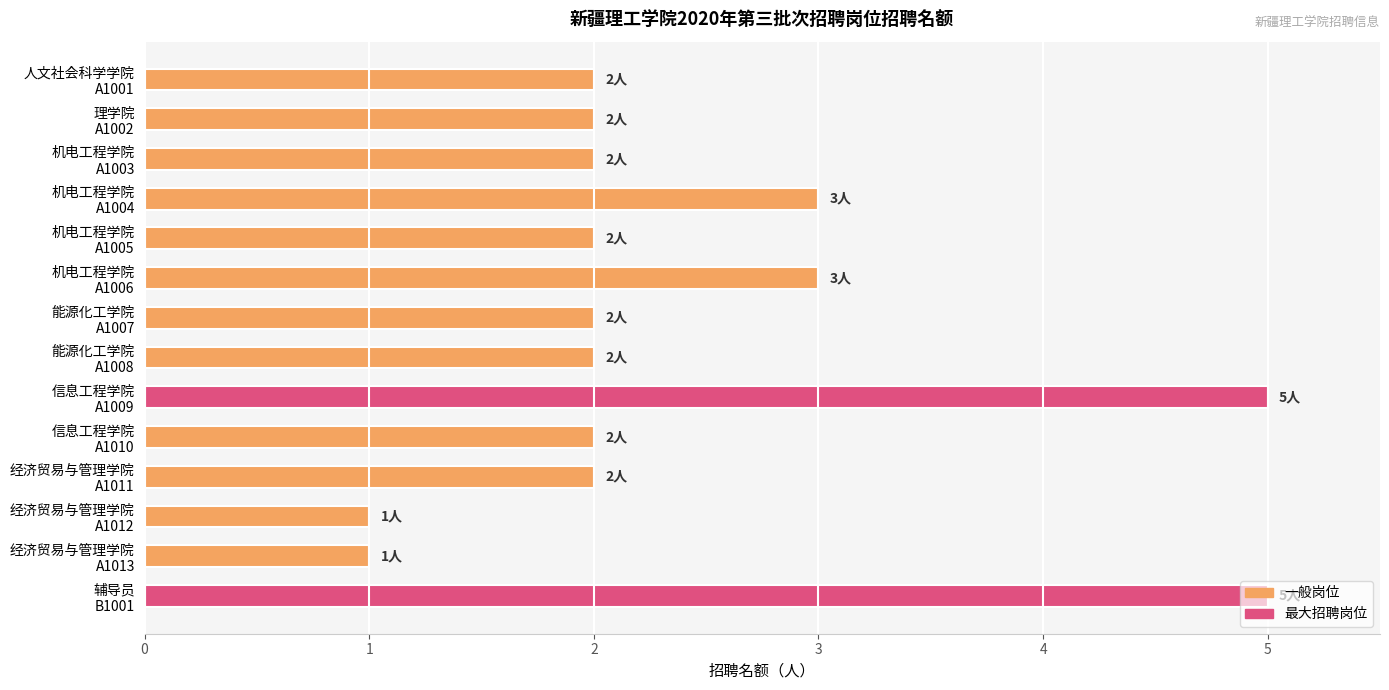

What is the difference between the maximum and second lowest values?

4